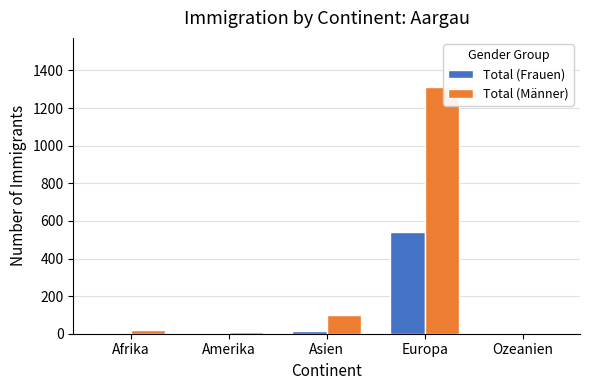

What are all the series names shown in the legend?

Total (Frauen), Total (Männer)